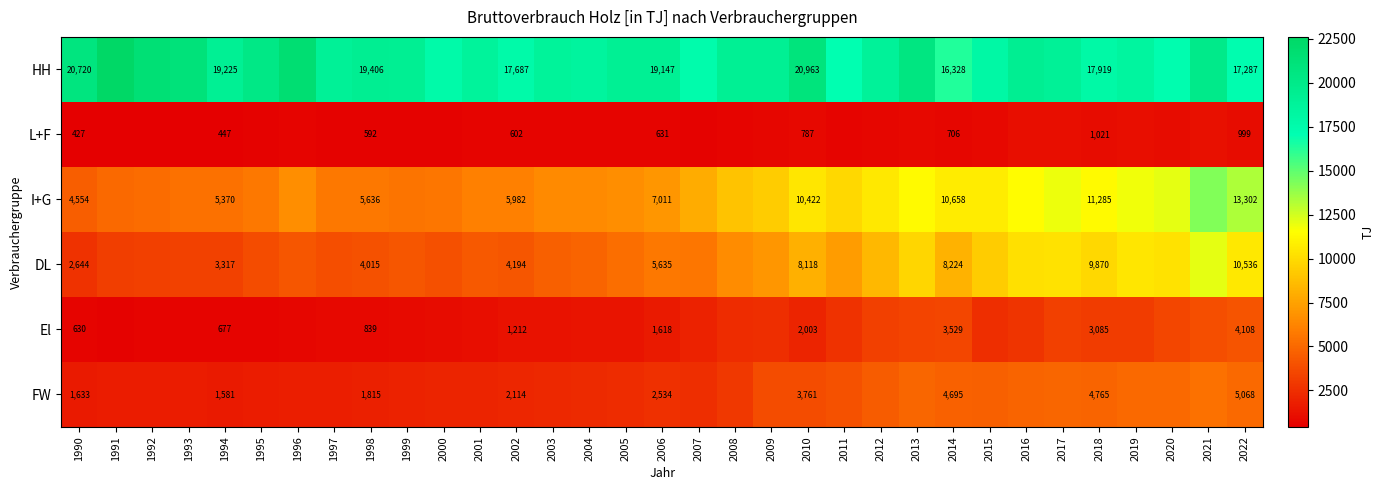

How many series are shown in this chart?

6